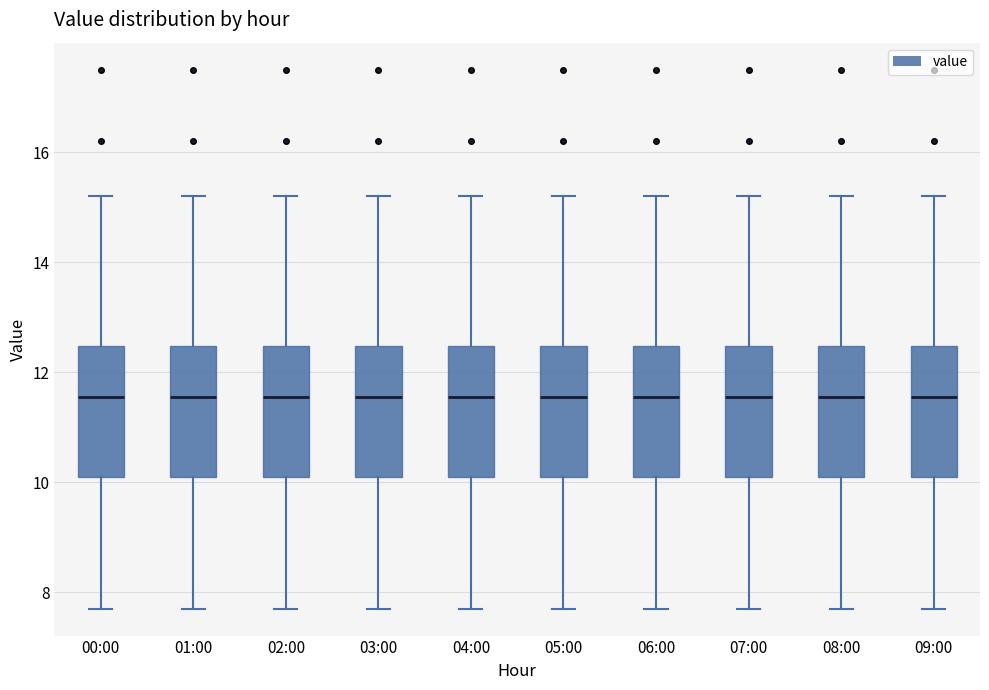

Reading left to right, read every box against the y-axis: the position of its median line, the range the box covers, and the ends of its whiskers. The values are not printed on the chart, so give them approximately, as read against the axis.

00:00: median 11.6, box 10.2 to 12.4, whiskers 7.8 to 15.2
01:00: median 11.6, box 10.2 to 12.4, whiskers 7.8 to 15.2
02:00: median 11.6, box 10.2 to 12.4, whiskers 7.8 to 15.2
03:00: median 11.6, box 10.2 to 12.4, whiskers 7.8 to 15.2
04:00: median 11.6, box 10.2 to 12.4, whiskers 7.8 to 15.2
05:00: median 11.6, box 10.2 to 12.4, whiskers 7.8 to 15.2
06:00: median 11.6, box 10.2 to 12.4, whiskers 7.8 to 15.2
07:00: median 11.6, box 10.2 to 12.4, whiskers 7.8 to 15.2
08:00: median 11.6, box 10.2 to 12.4, whiskers 7.8 to 15.2
09:00: median 11.6, box 10.2 to 12.4, whiskers 7.8 to 15.2